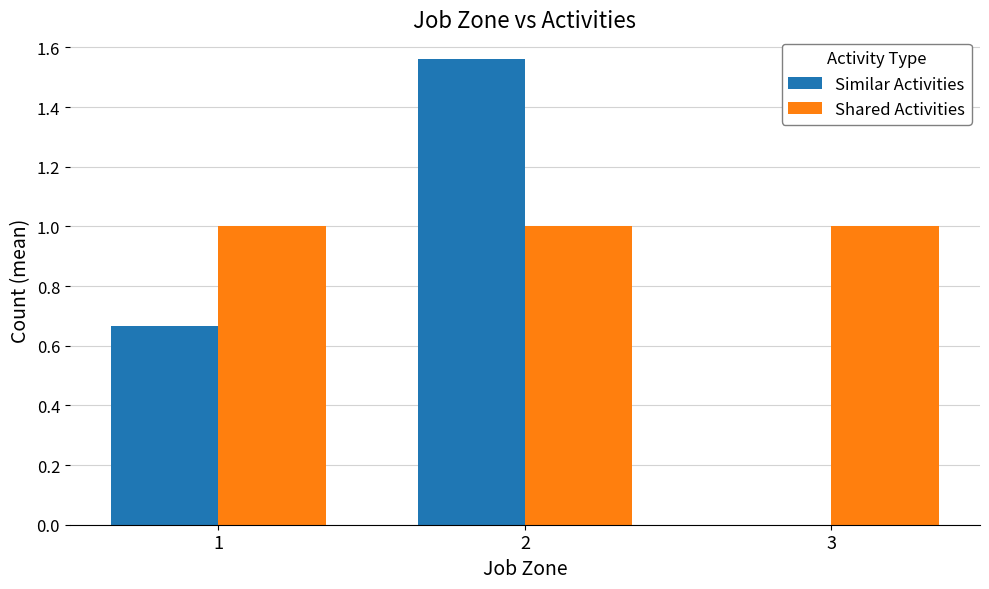

How many categories are shown in the chart?

3